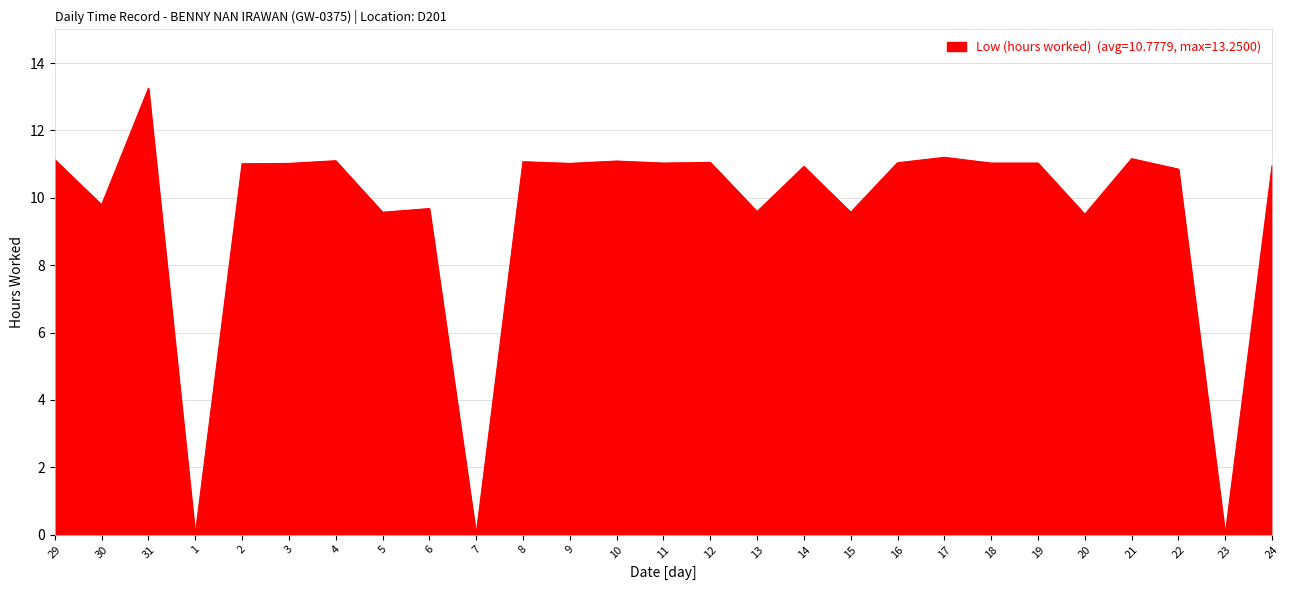

Which category has the highest value across all series?

31